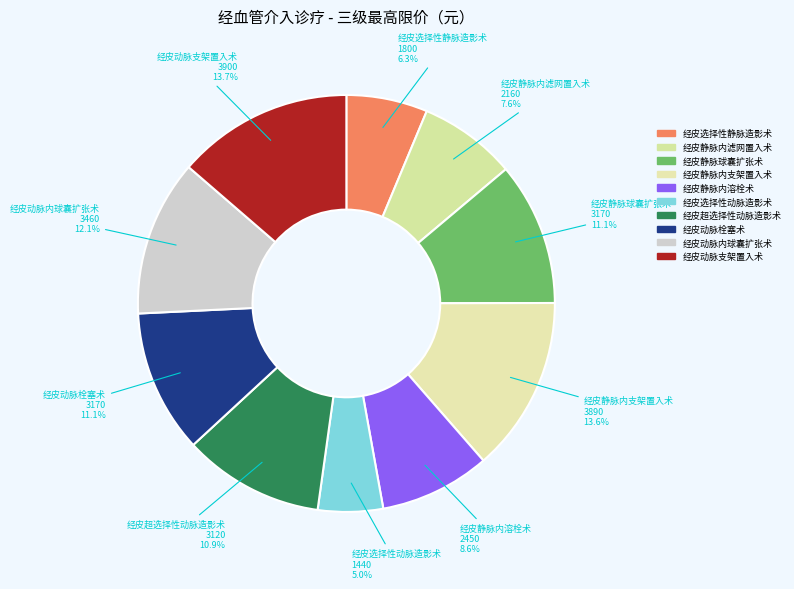

To the nearest percent, what is the difference between the 经皮静脉球囊扩张术 and 经皮动脉支架置入术 slice percentages?

3%